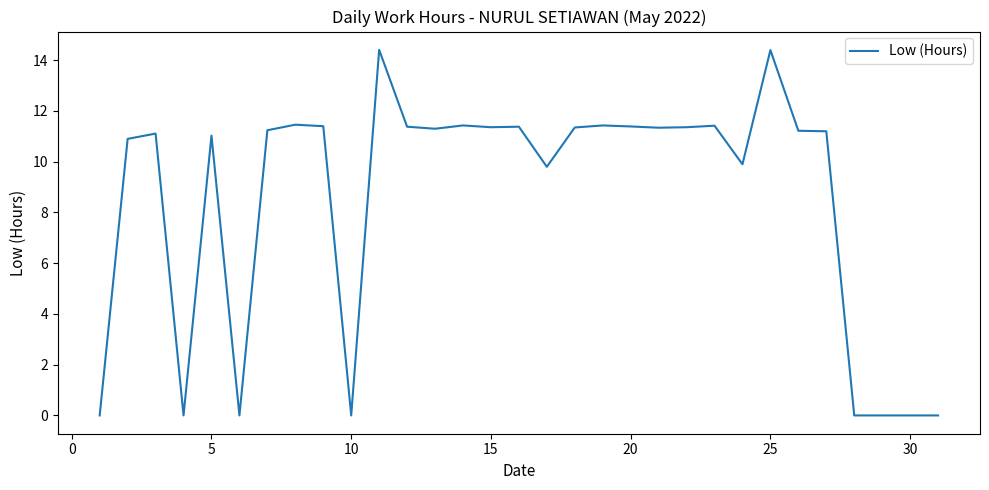

What is the greatest value displayed?

14.4